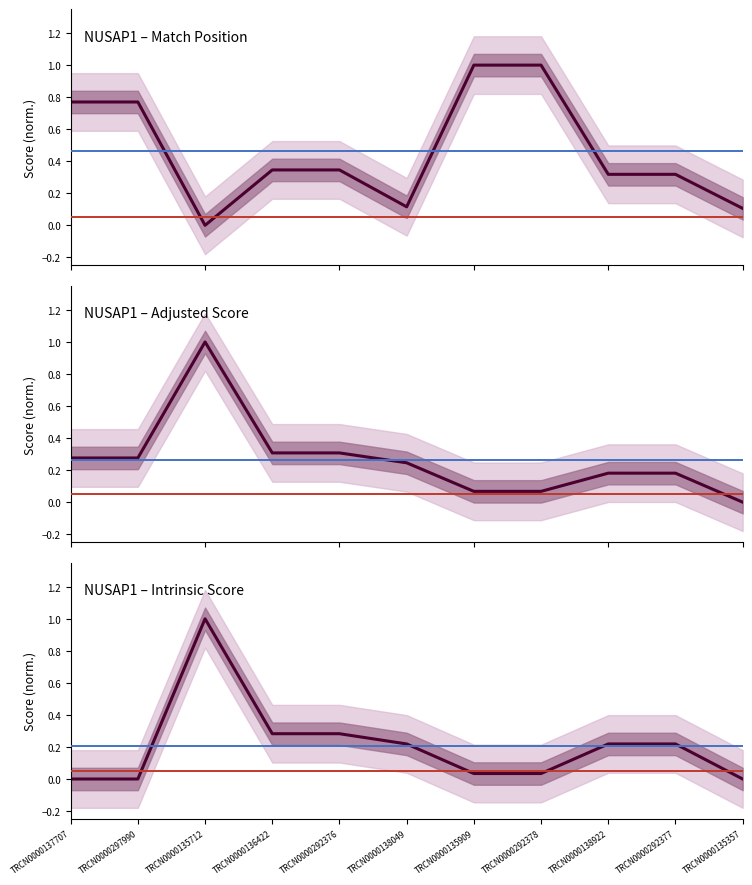

At which category does Adjusted / Intrinsic Score reach its first local peak?

TRCN0000135712